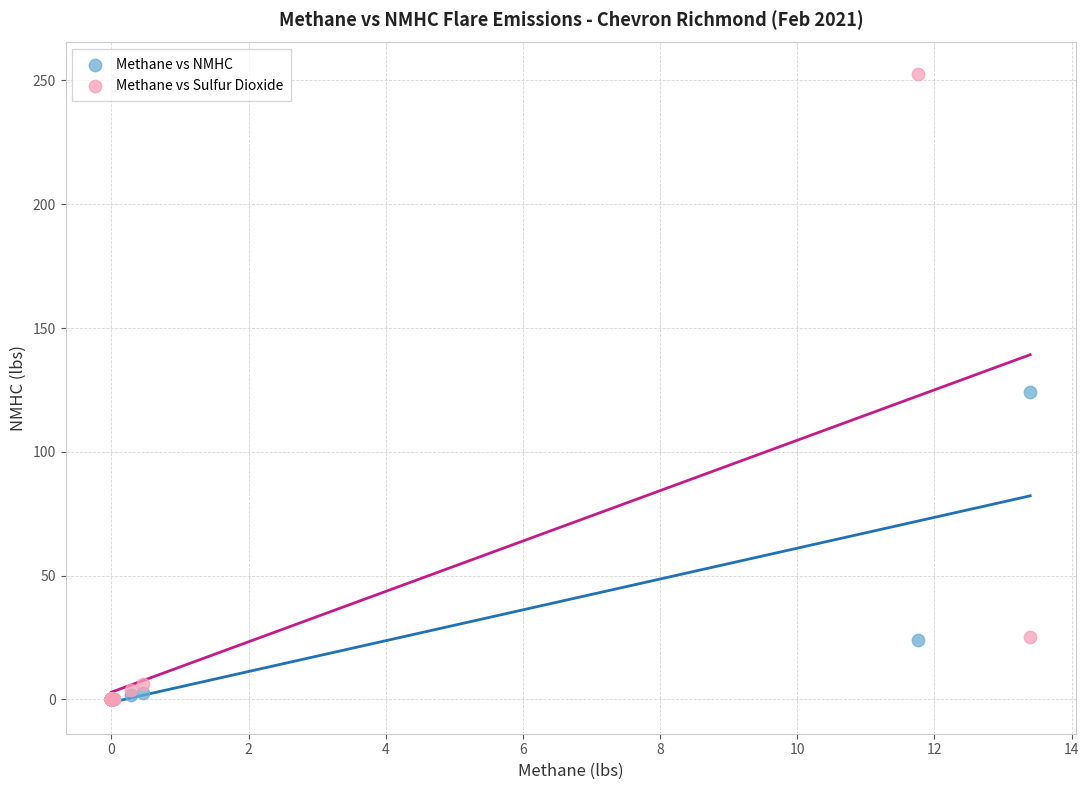

Which series has the largest Y range (max minus min)?

Methane vs Sulfur Dioxide